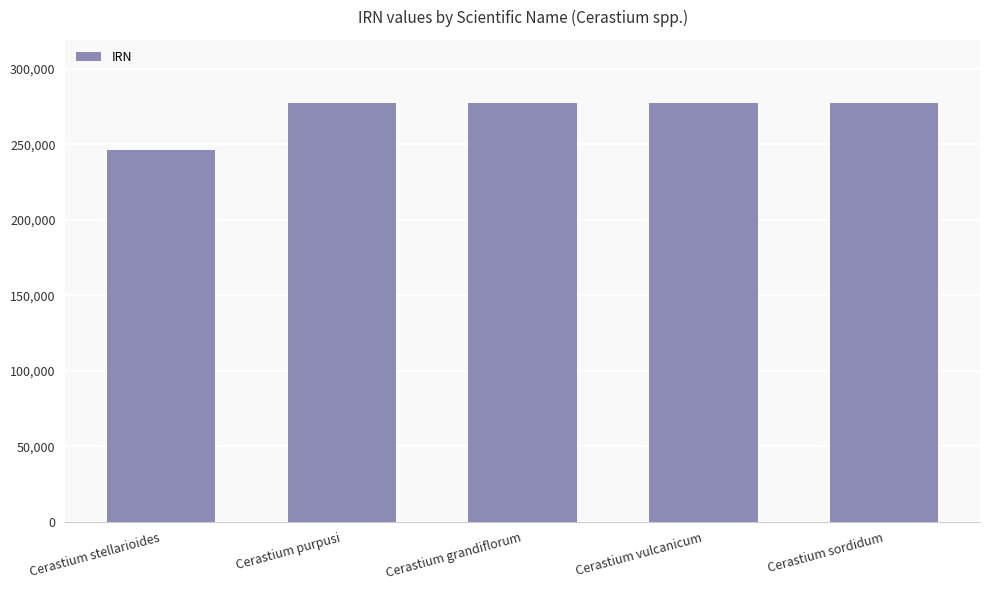

Which label corresponds to the smallest value in the chart?

Cerastium stellarioides